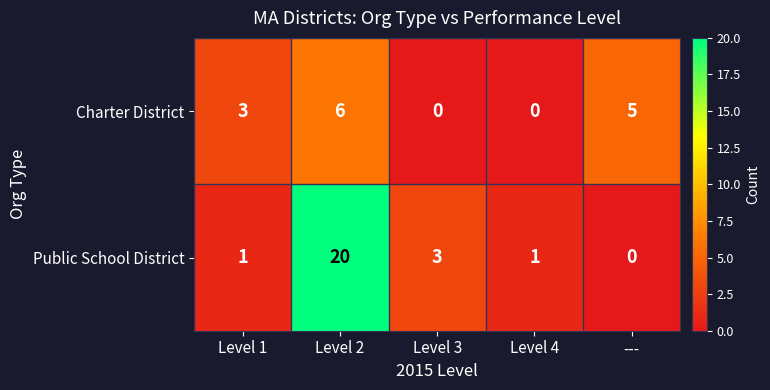

At which category is the sum across all series the highest?

Level 2